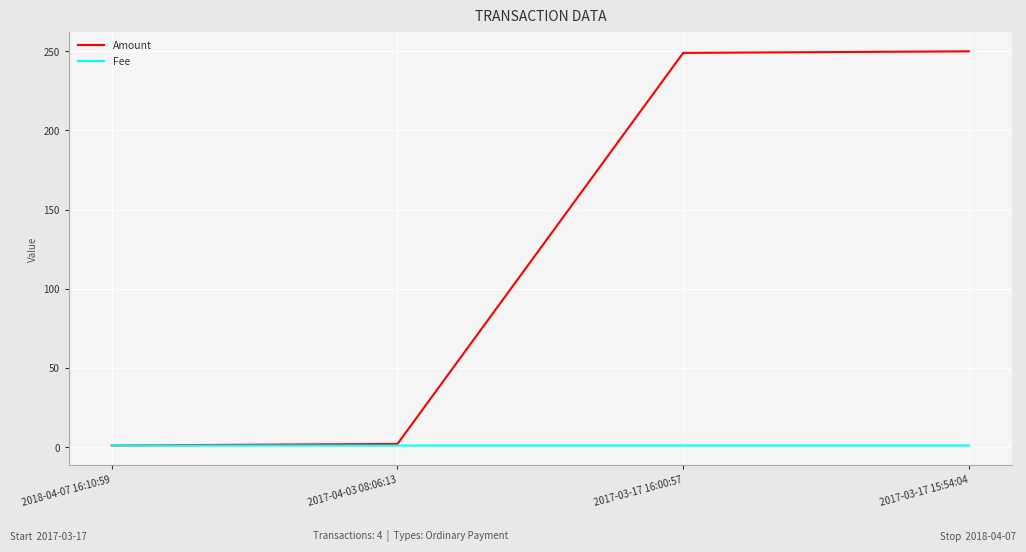

Which series has the largest total across all categories?

Amount